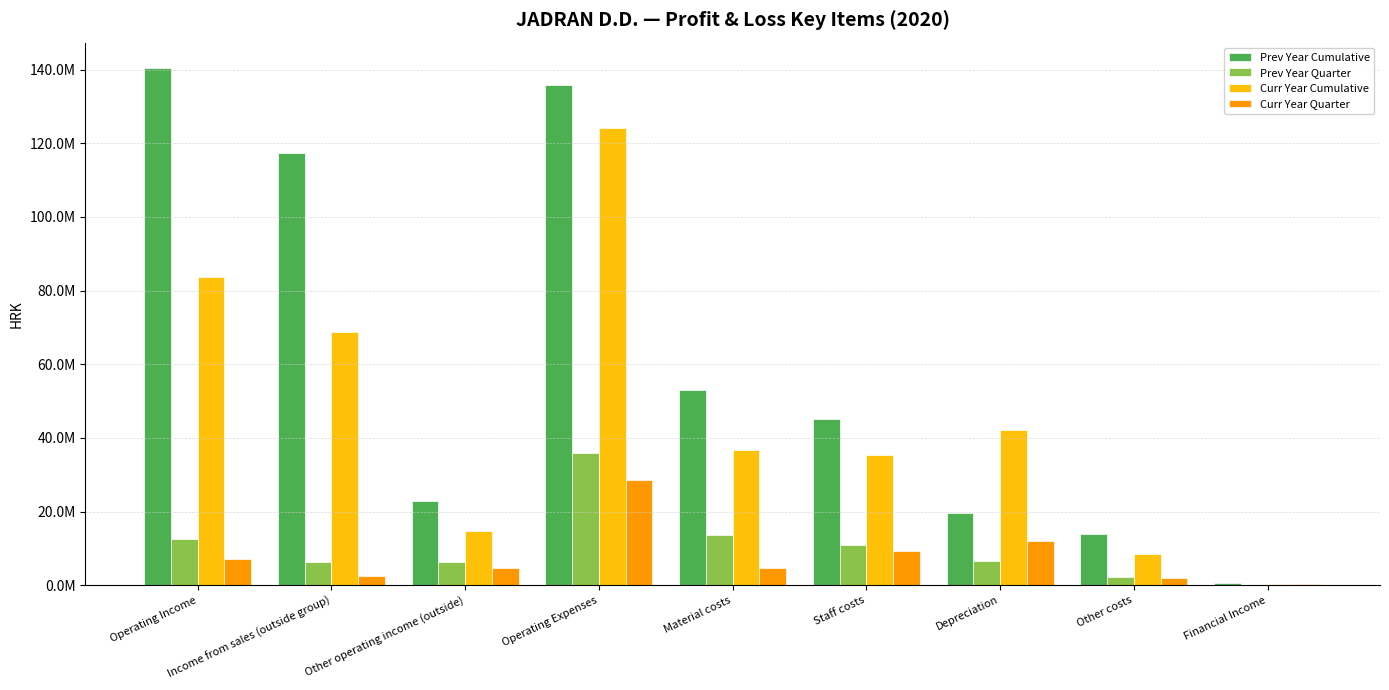

Does the chart contain stacked bars?

No